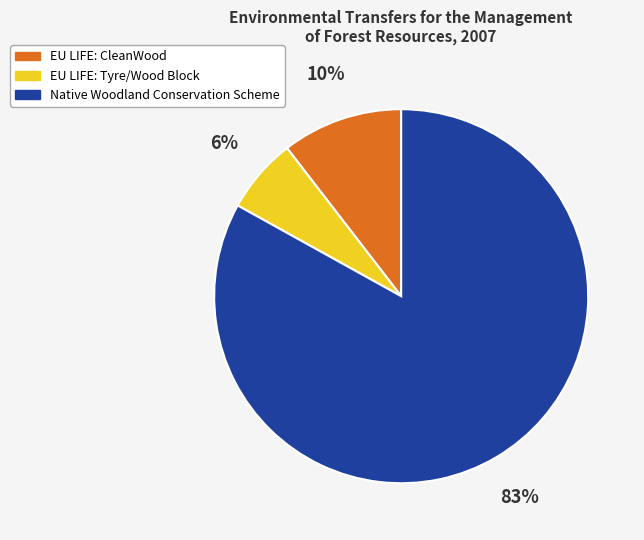

To the nearest percent, what is the combined percentage of EU LIFE: CleanWood and Native Woodland Conservation Scheme?

94%